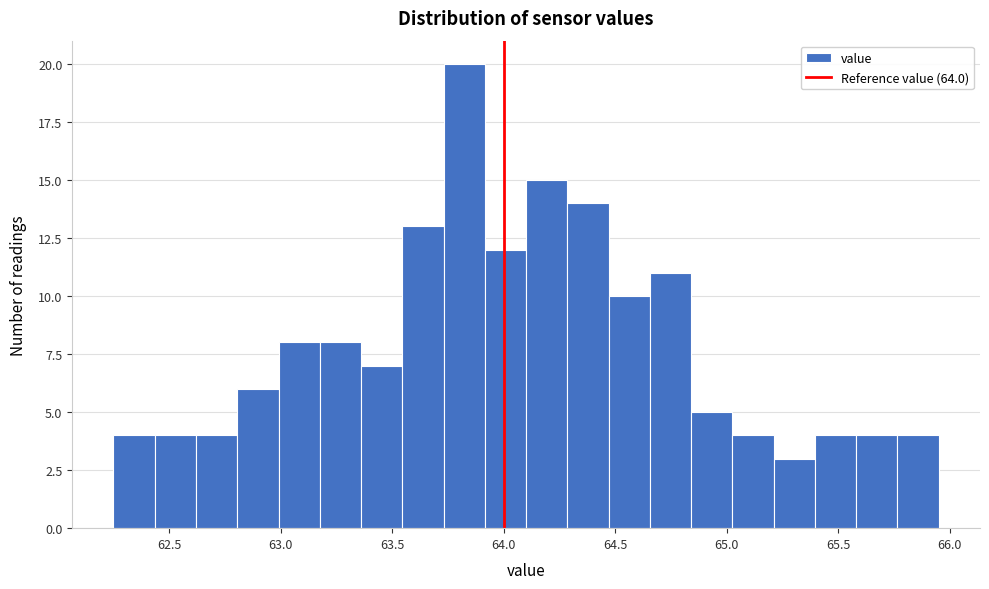

Read against the x-axis, roughly where is the centre of the tallest bar?

63.80